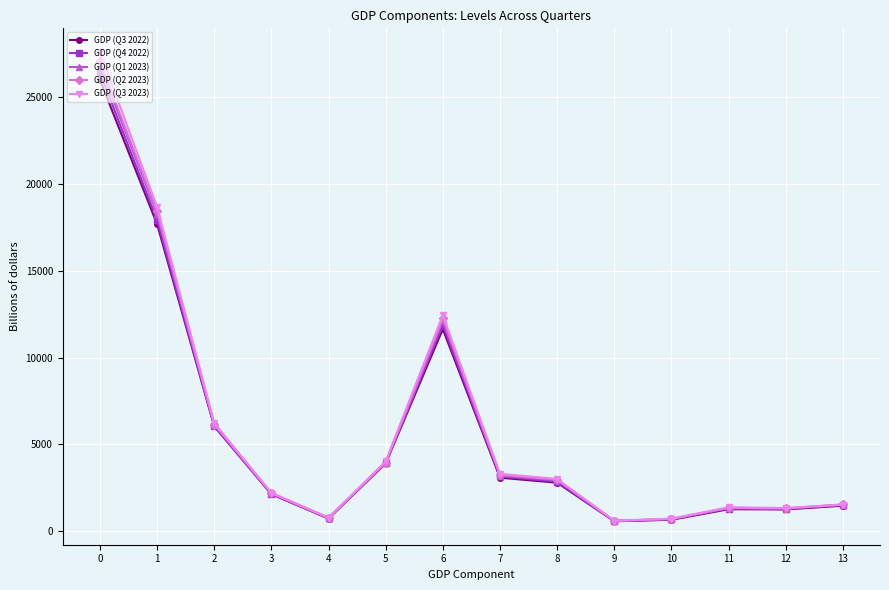

What is the difference between the maximum and minimum values in the GDP (Q2 2023) series?

26465.2